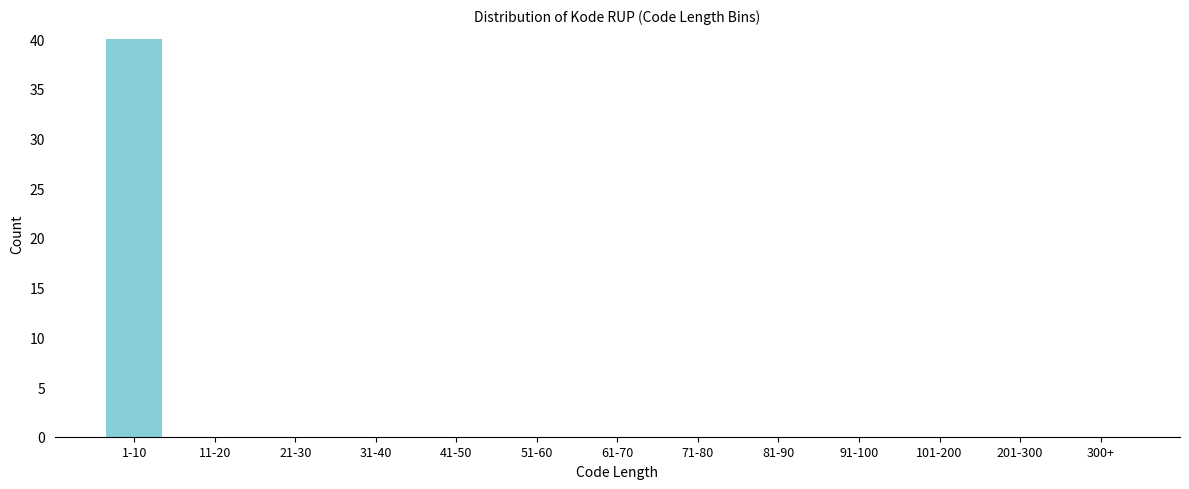

Reading left to right, list all the values displayed in this chart.

1-10=40	11-20=0	21-30=0	31-40=0	41-50=0	51-60=0	61-70=0	71-80=0	81-90=0	91-100=0	101-200=0	201-300=0	300+=0